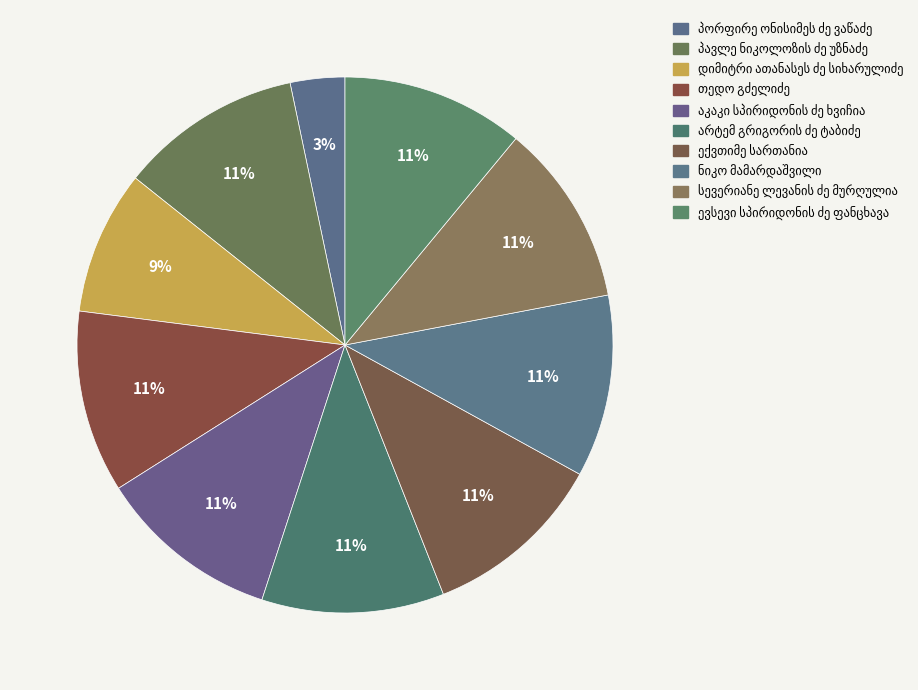

What is the change in value from არტემ გრიგორის ძე ტაბიძე to ექვთიმე სართანია?

-1